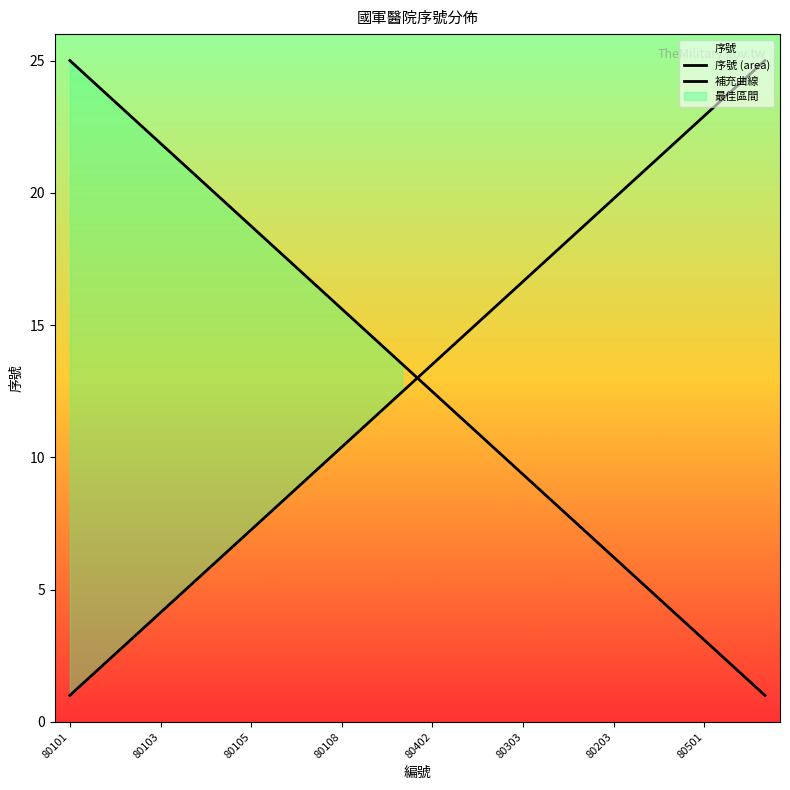

At how many categories does at least one series exceed 17?

16